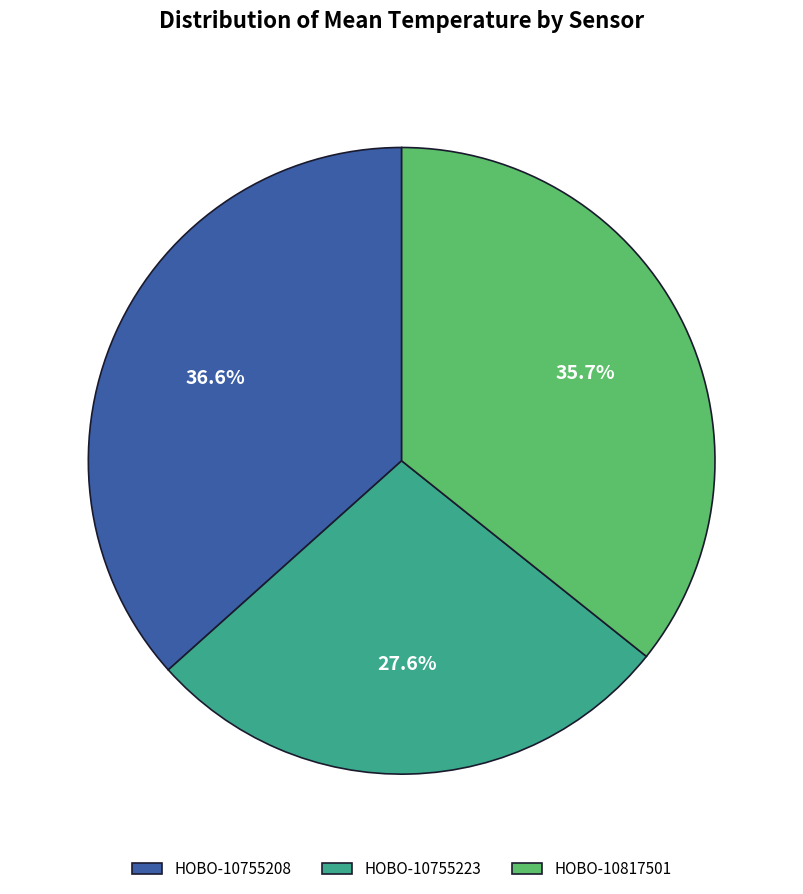

To the nearest percent, what percentage of the pie is HOBO-10755208?

37%